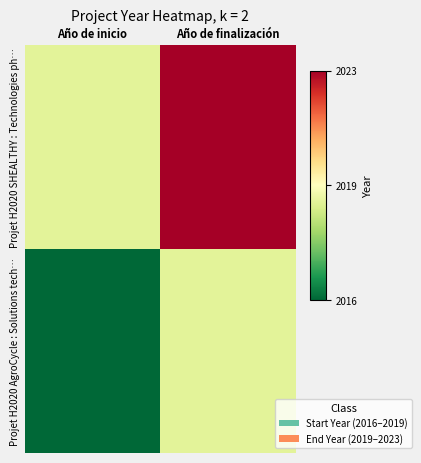

Which label corresponds to the smallest value in the chart?

Año de inicio